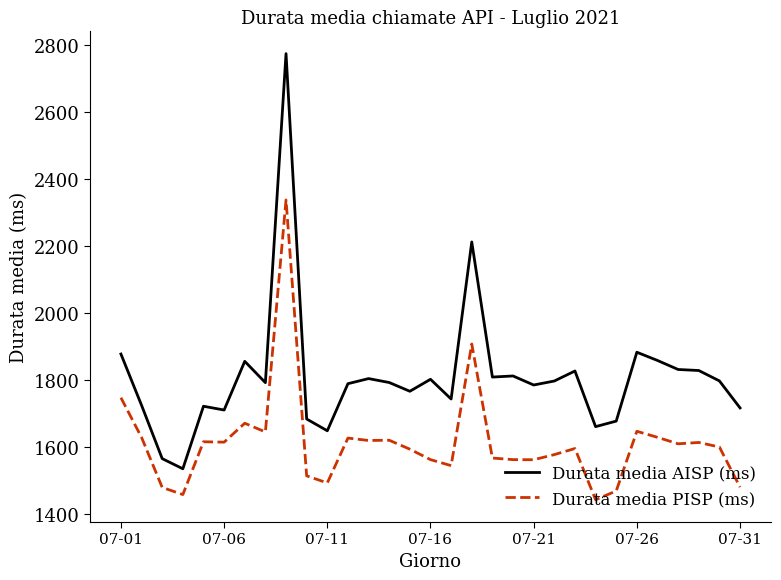

What is the greatest value displayed?

2773.2